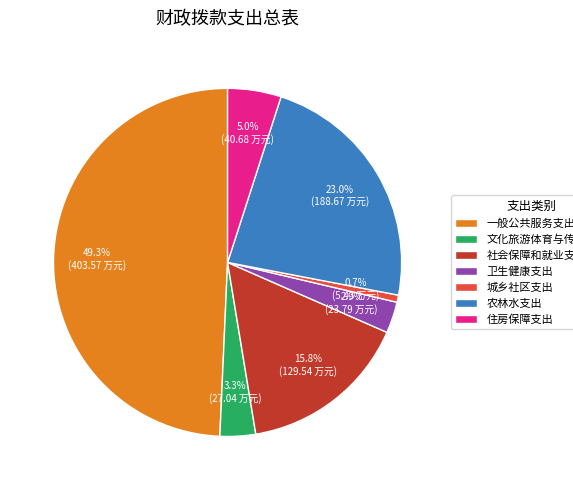

Between 农林水支出 and 文化旅游体育与传媒支出, which is larger?

农林水支出